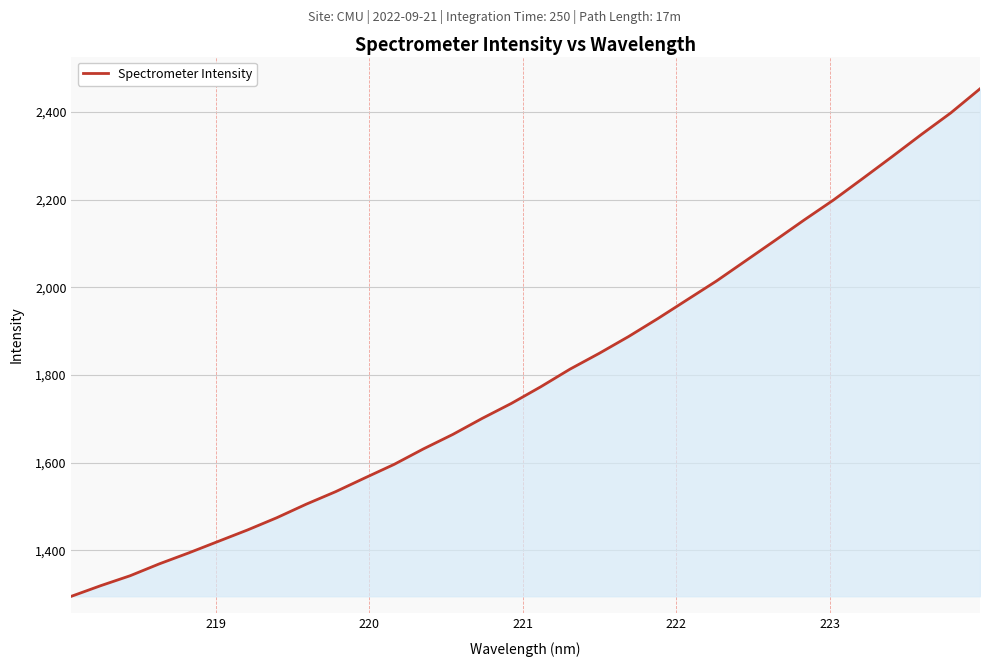

Reading left to right, extract all data points from this chart.

1295.1	1319.3	1341.9	1369.1	1394.1	1420.2	1446.3	1474.3	1505.1	1533.6	1565.0	1596.0	1631.3	1664.3	1700.8	1735.2	1773.0	1813.3	1849.5	1887.7	1928.8	1971.7	2014.5	2060.7	2107.1	2154.0	2199.5	2248.7	2298.4	2349.0	2398.0	2453.1